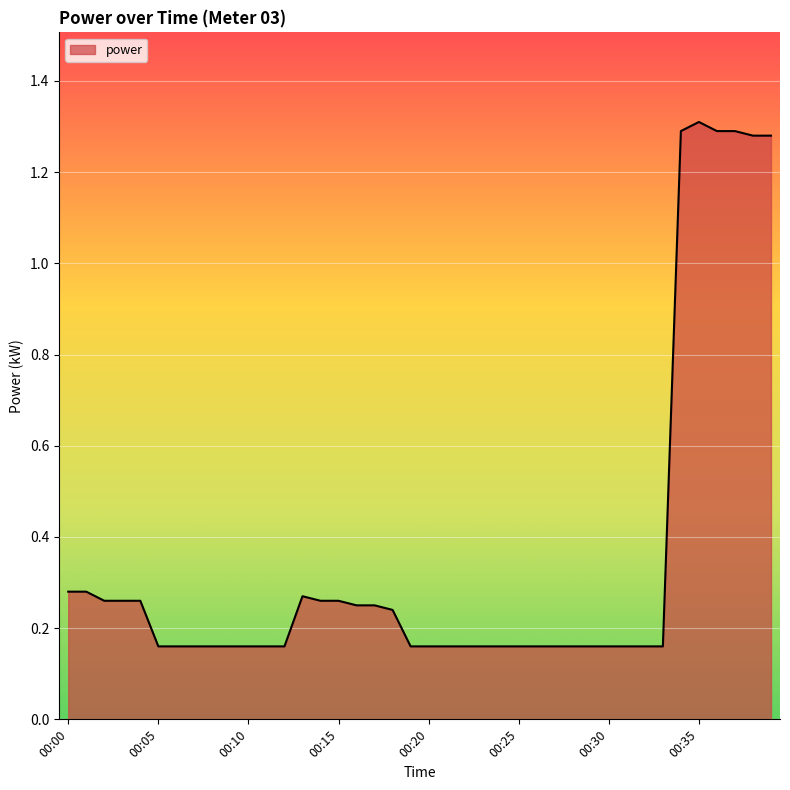

List the labels in order of value, smallest first.

00:05, 00:06, 00:07, 00:08, 00:09, 00:10, 00:11, 00:12, 00:19, 00:20, 00:21, 00:22, 00:23, 00:24, 00:25, 00:26, 00:27, 00:28, 00:29, 00:30, 00:31, 00:32, 00:33, 00:18, 00:16, 00:17, 00:02, 00:03, 00:04, 00:14, 00:15, 00:13, 00:00, 00:01, 00:38, 00:39, 00:34, 00:36, 00:37, 00:35